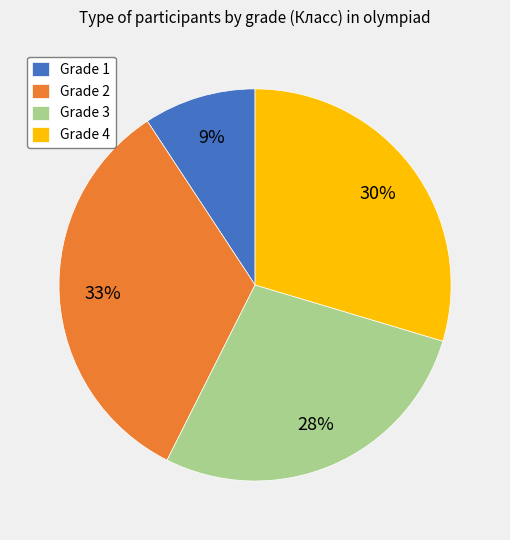

Which slice is the largest?

Grade 2